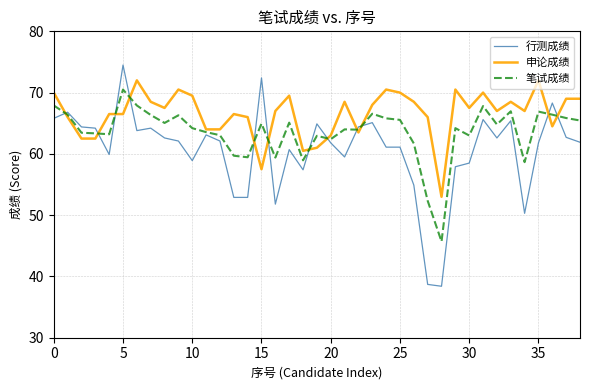

Which series has the widest spread of values?

行测成绩